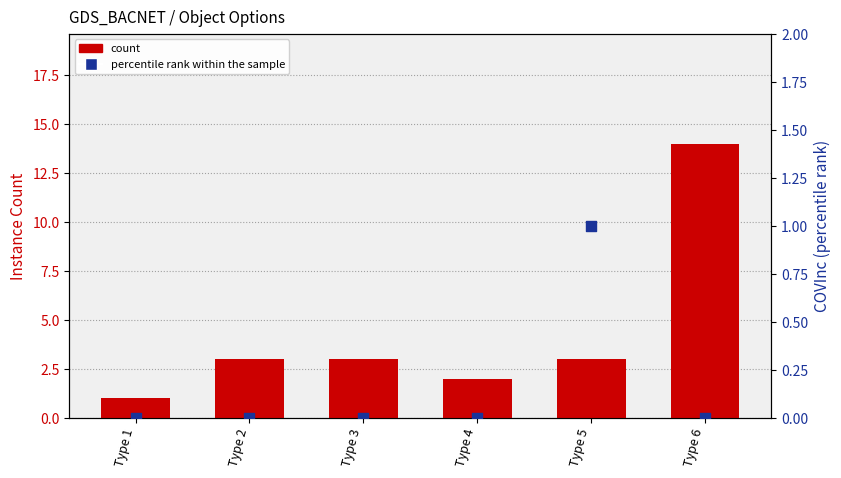

Which series has the largest Y range (max minus min)?

count